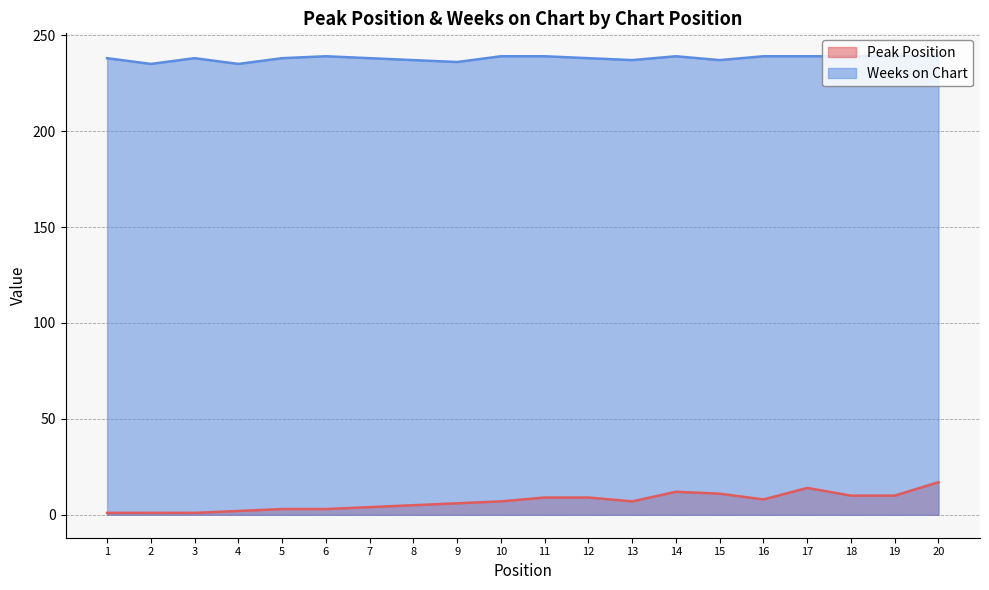

How many values in the Weeks on Chart series exceed 238?

9